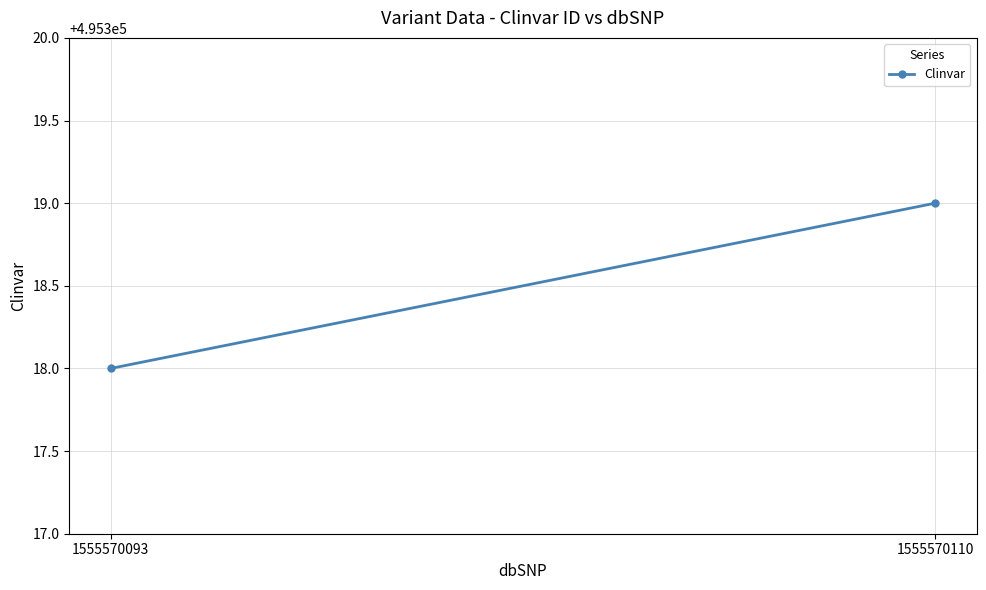

What is the change in value from 1555570093 to 1555570110?

+1